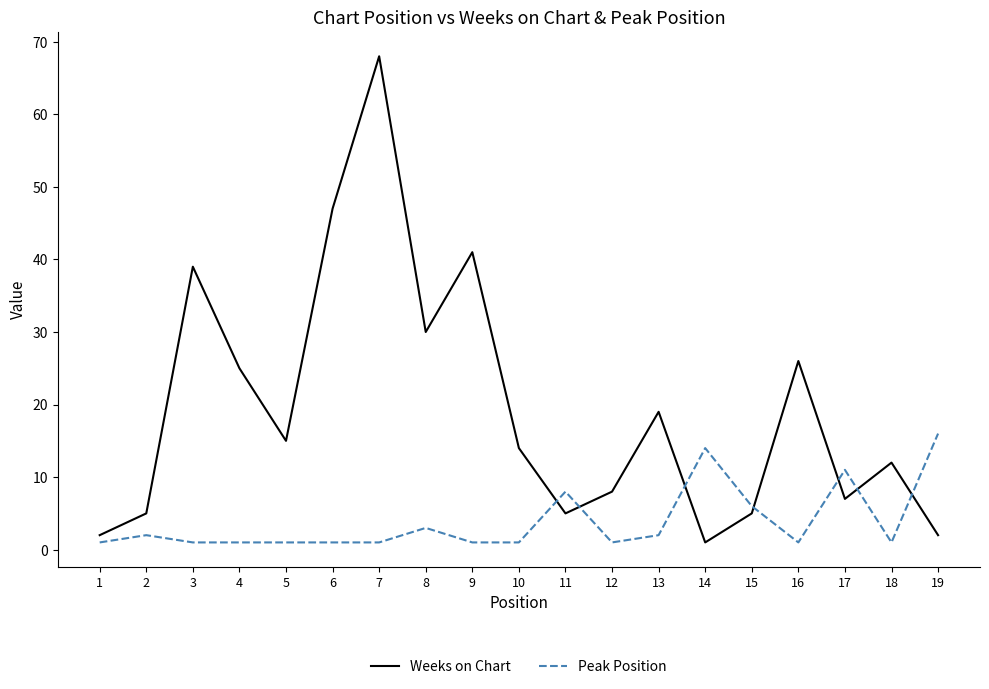

Reading left to right, what are all the values shown in this chart?

Weeks on Chart: 1=2	2=5	3=39	4=25	5=15	6=47	7=68	8=30	9=41	10=14	11=5	12=8	13=19	14=1	15=5	16=26	17=7	18=12	19=2
Peak Position: 1=1	2=2	3=1	4=1	5=1	6=1	7=1	8=3	9=1	10=1	11=8	12=1	13=2	14=14	15=6	16=1	17=11	18=1	19=16